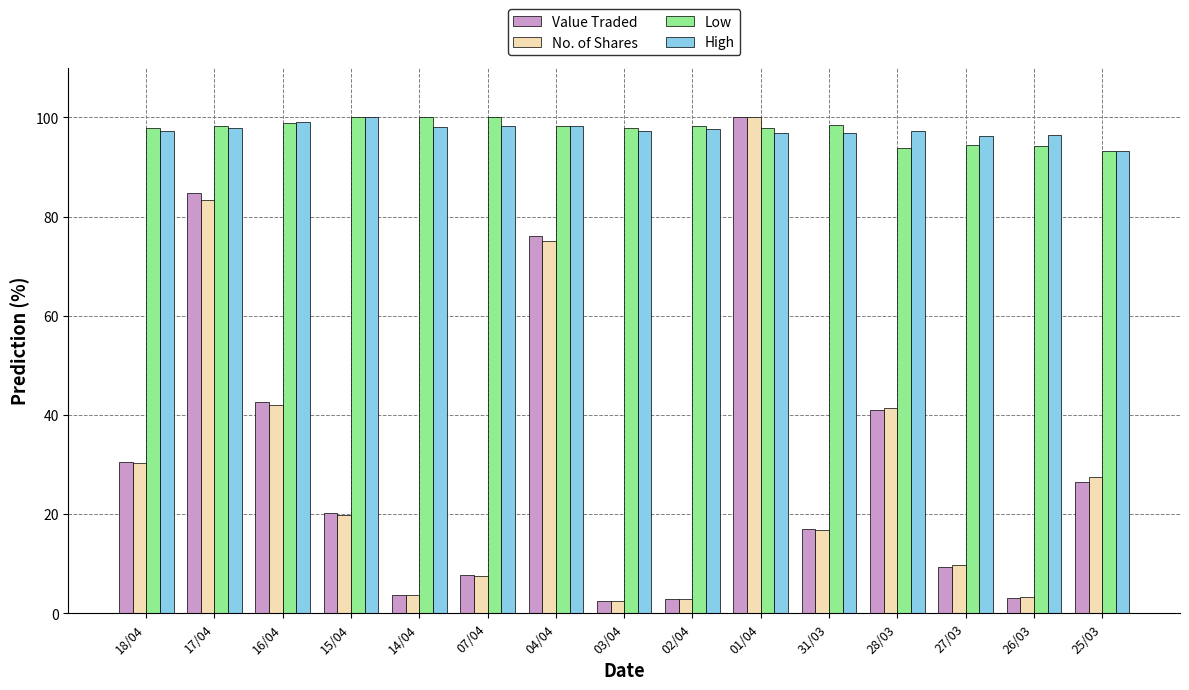

What is the maximum value shown in the chart?

100.0